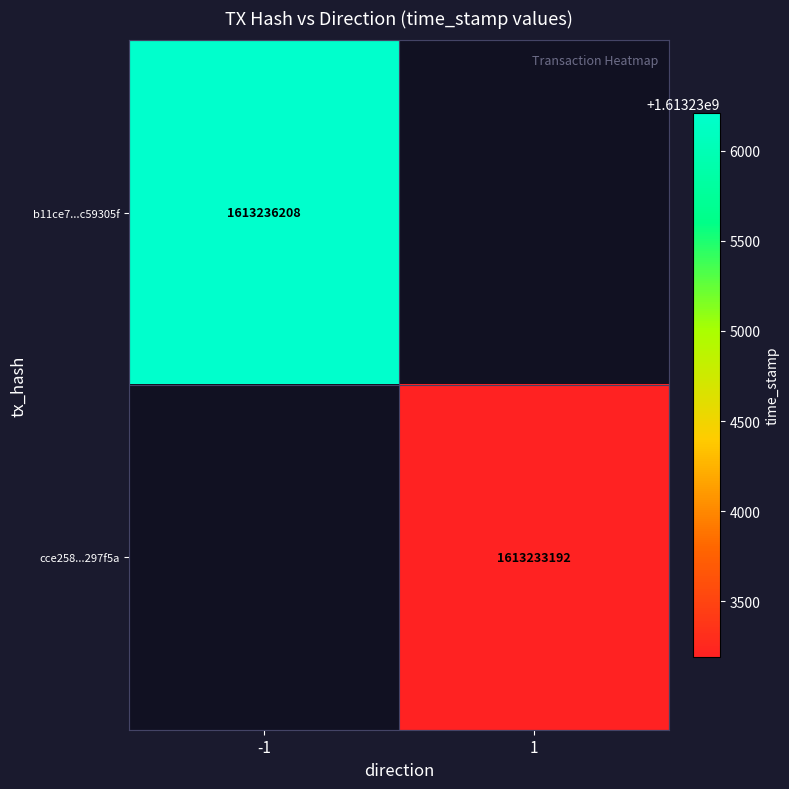

True or false: b11ce7...c59305f has a value of 629940556 at -1.

False